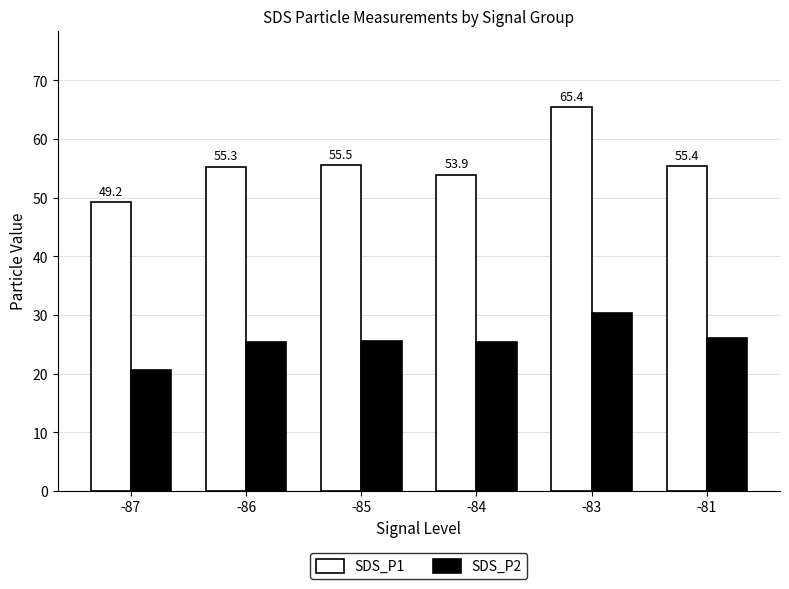

Which category has the highest value in the SDS_P2 series?

-83